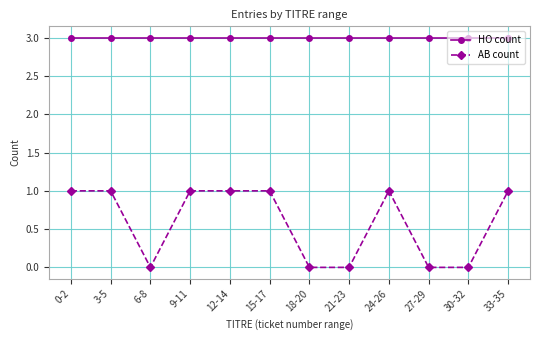

Reading right to left, transcribe all the data shown in this chart.

HO count: 3	3	3	3	3	3	3	3	3	3	3	3
AB count: 1	0	0	1	0	0	1	1	1	0	1	1